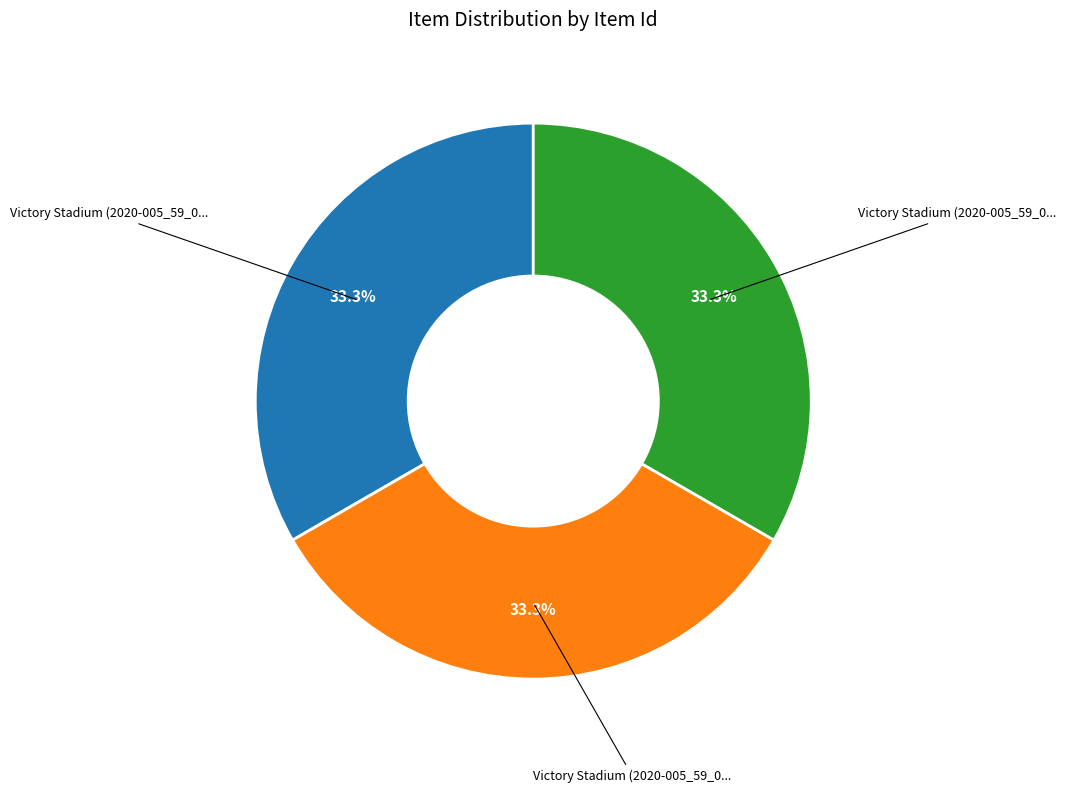

Does any single category account for the majority?

No